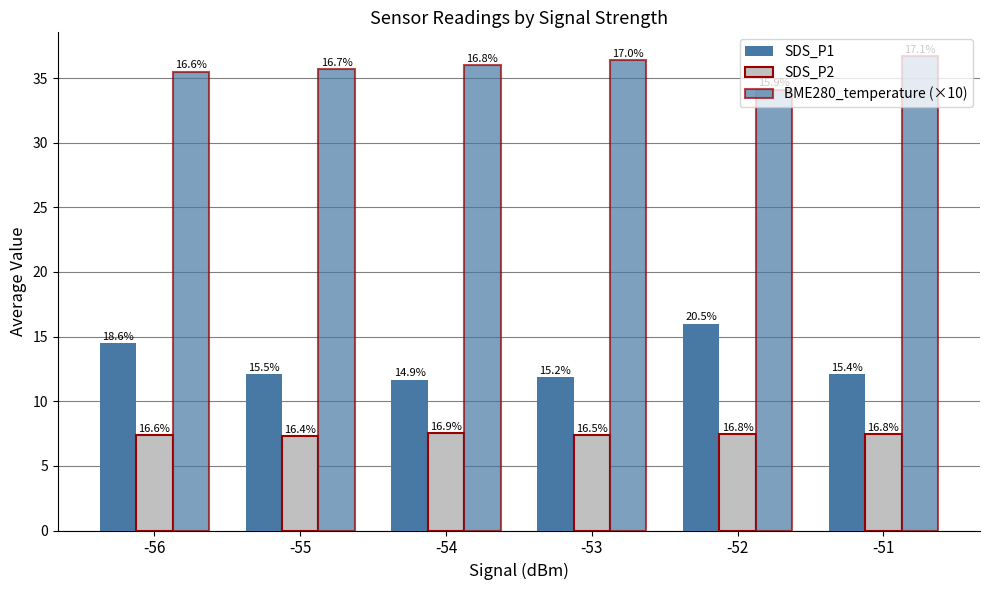

Which series has the widest spread of values?

SDS_P1